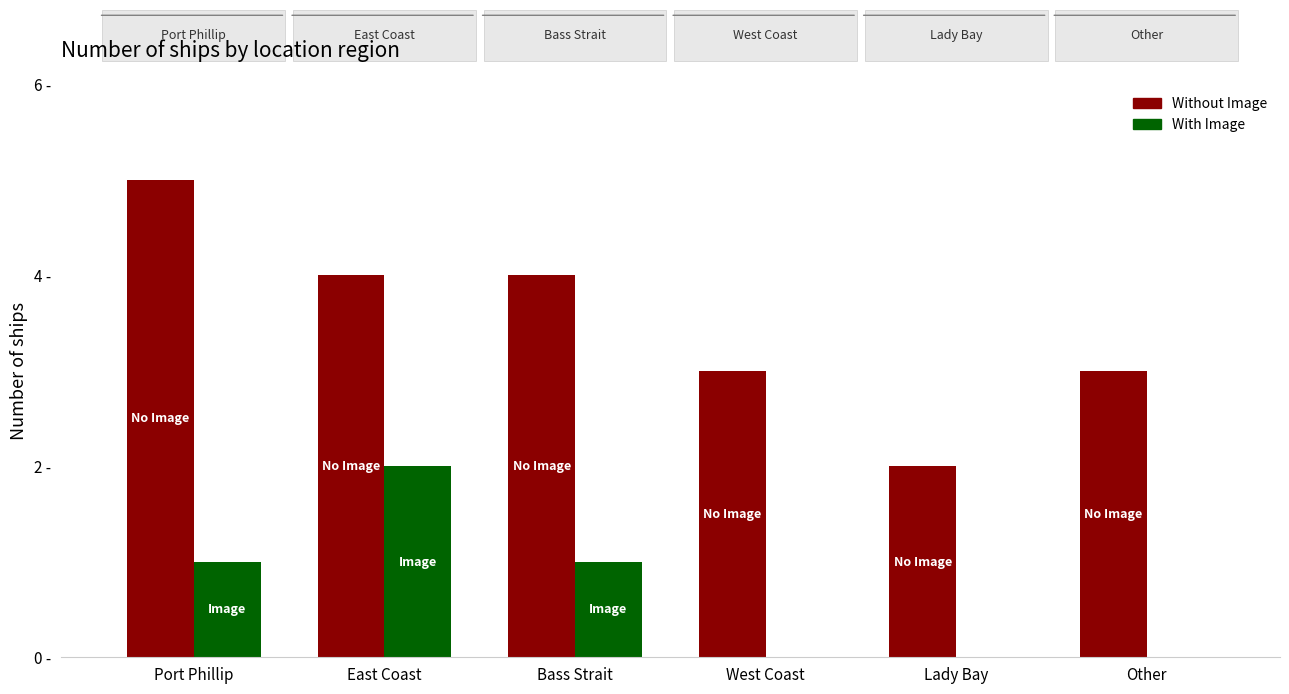

What are all the series names shown in the legend?

Without Image, With Image